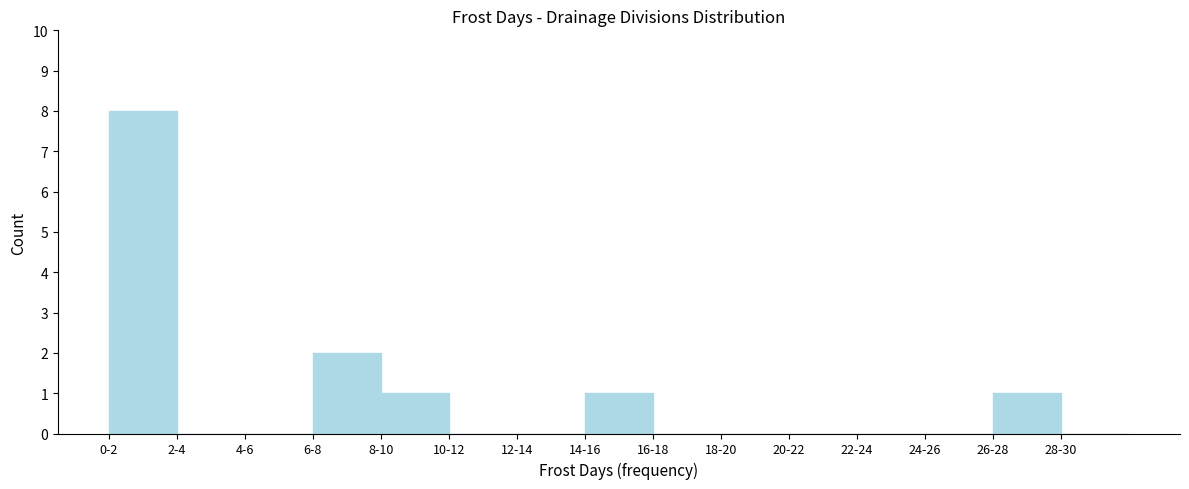

Reading left to right, extract all data points from this chart.

0-2=8	2-4=0	4-6=0	6-8=2	8-10=1	10-12=0	12-14=0	14-16=1	16-18=0	18-20=0	20-22=0	22-24=0	24-26=0	26-28=1	28-30=0